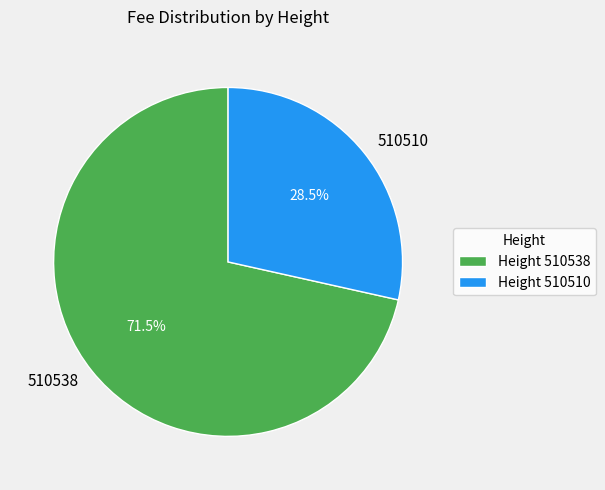

What percentage is NOT represented by 510538?

28.5%